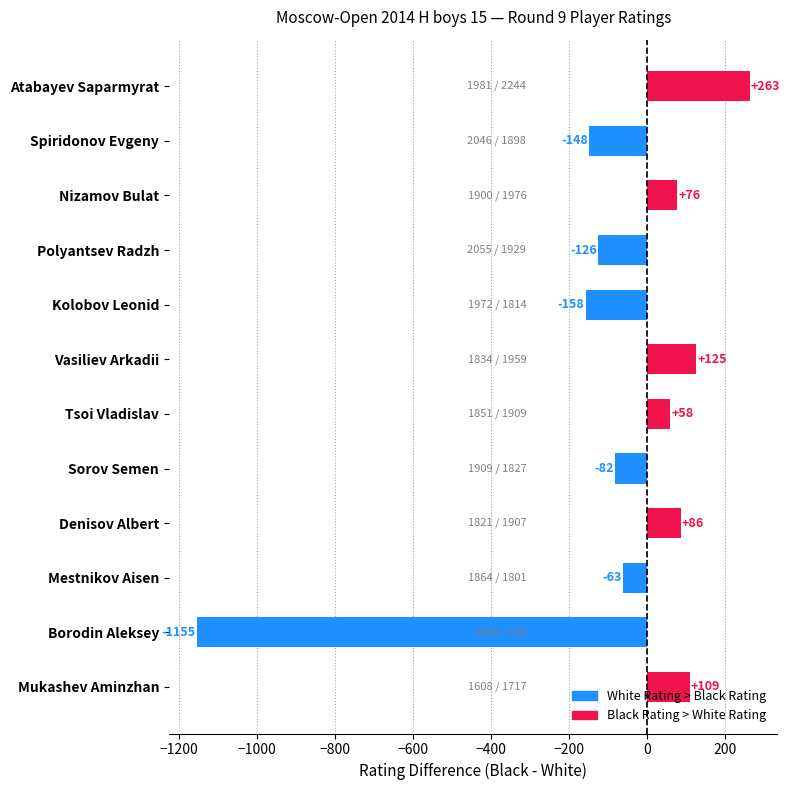

What is the difference between the values at Tsoi Vladislav and Mukashev Aminzhan?

51